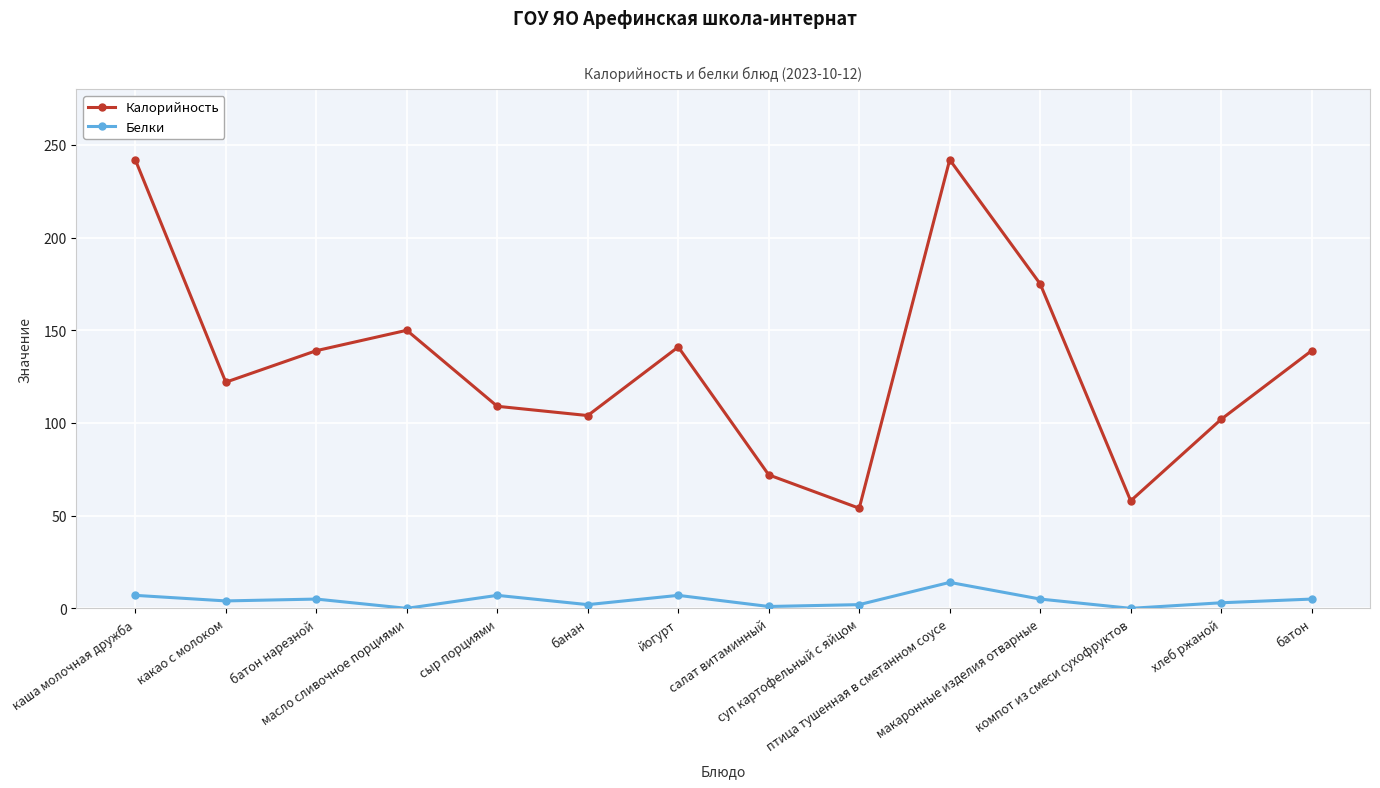

At how many categories does at least one series exceed 167?

3